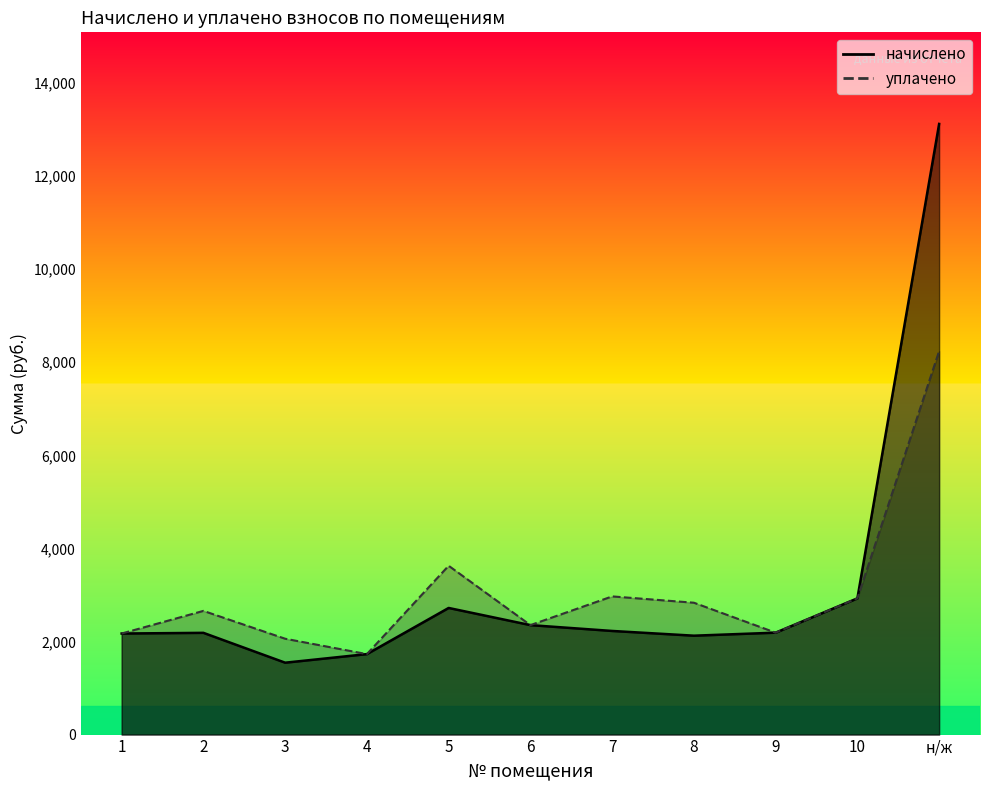

What is the greatest value displayed?

13122.1